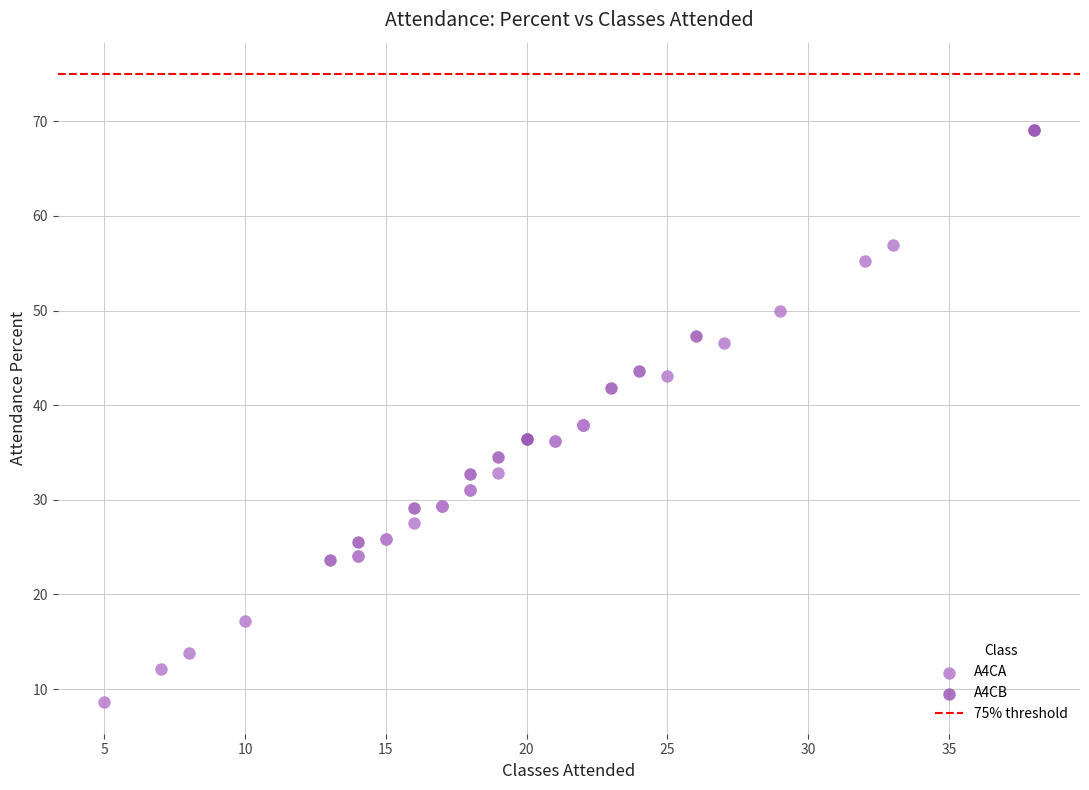

Which series reaches the maximum Y coordinate?

A4CB